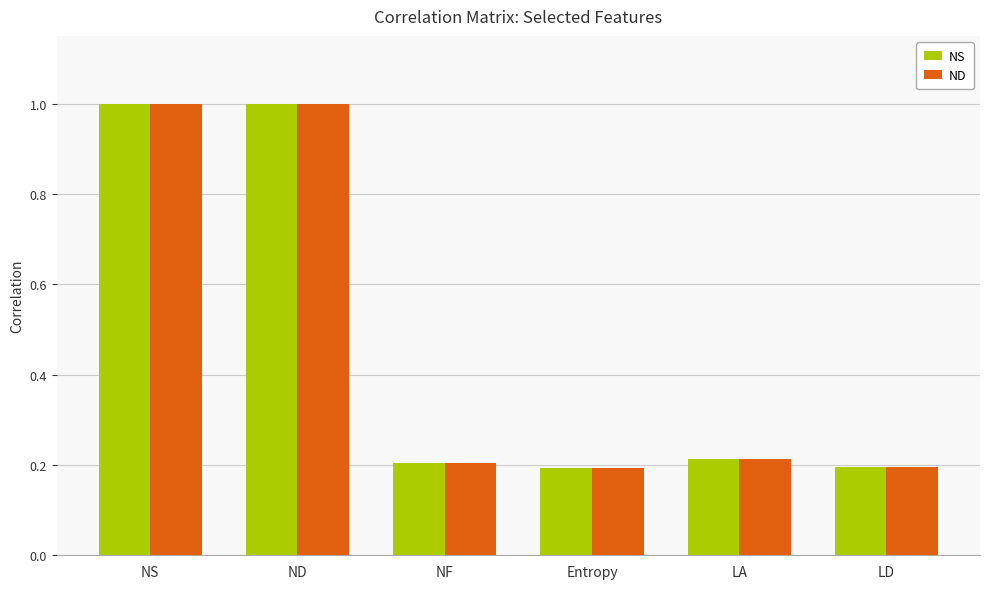

What is the maximum value for NS?

1.0